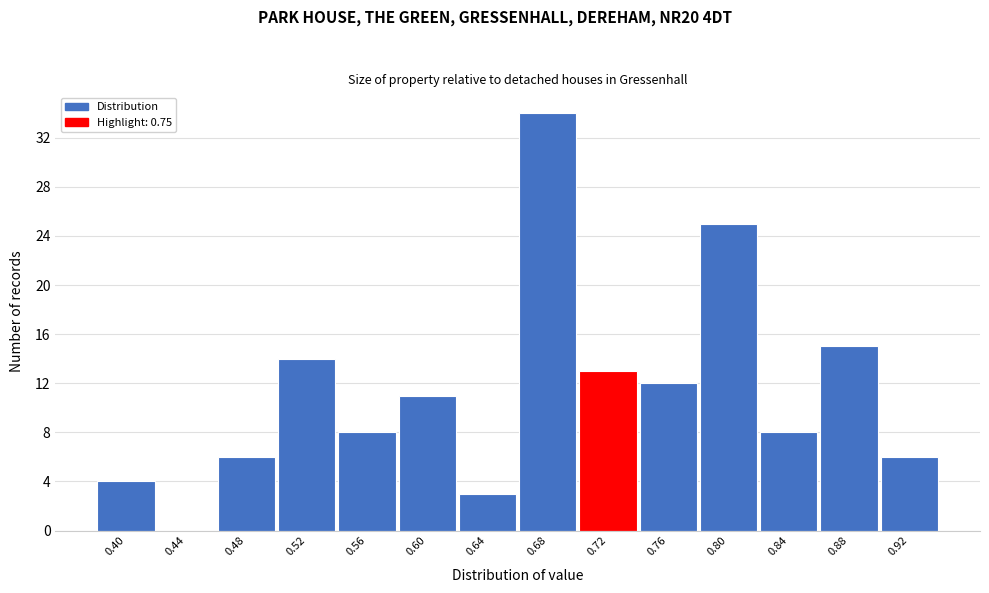

Reading left to right, what are all the values shown in this chart?

0.40=4	0.44=0	0.48=6	0.52=14	0.56=8	0.60=11	0.64=3	0.68=34	0.72=13	0.76=12	0.80=25	0.84=8	0.88=15	0.92=6